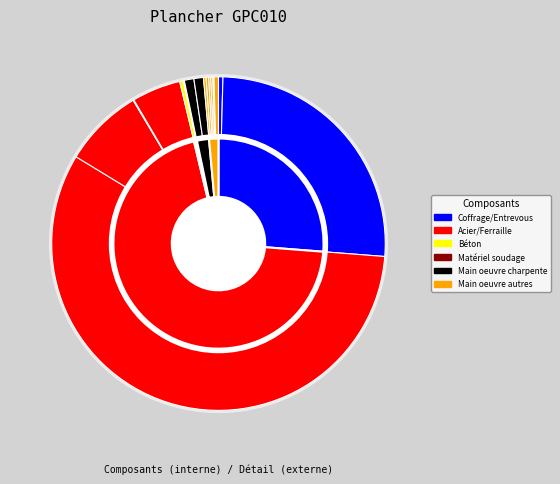

True or false: mt07ala010deb accounts for 46% of the total.

False